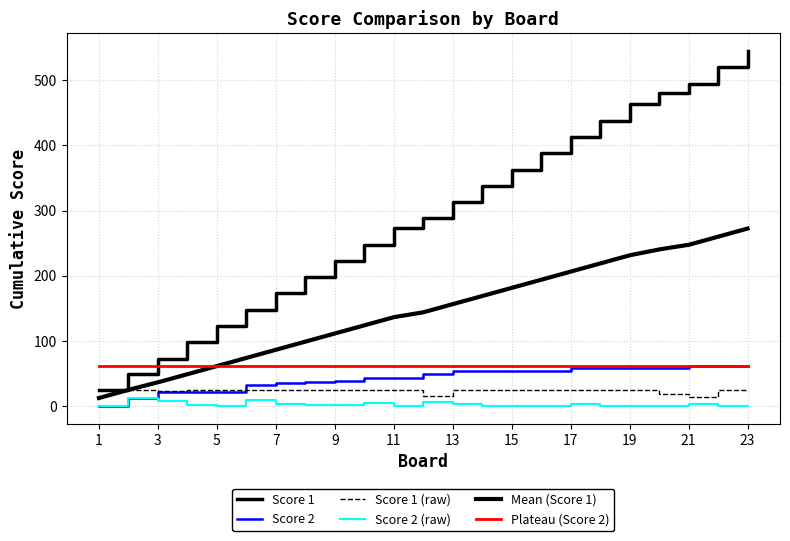

True or false: Score 1 and Score 2 intersect in this chart.

False